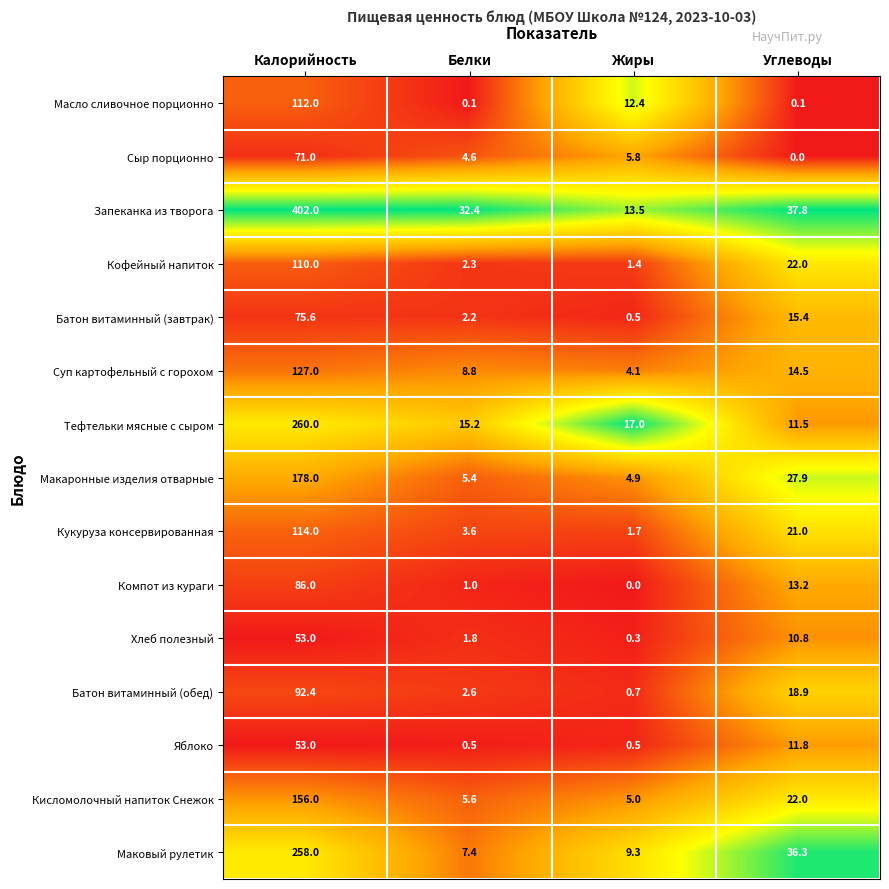

At which category is the sum across all series the highest?

Калорийность